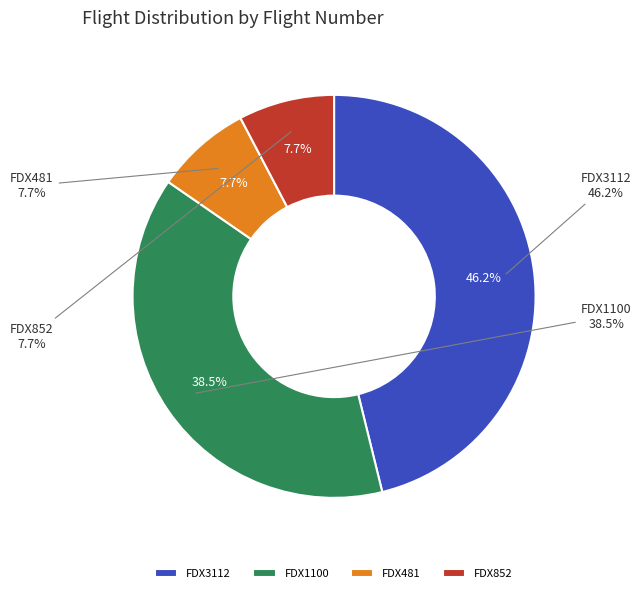

To the nearest percent, what portion does FDX852 represent?

8%